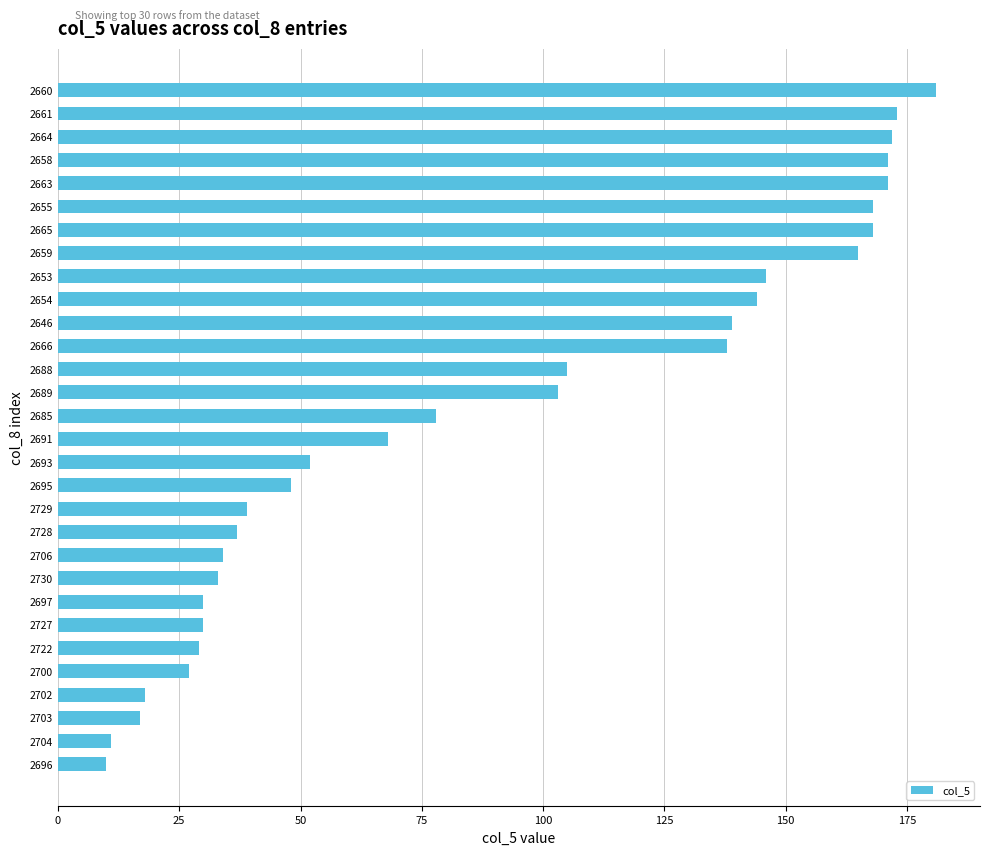

What is the change in value from 2700 to 2703?

-10